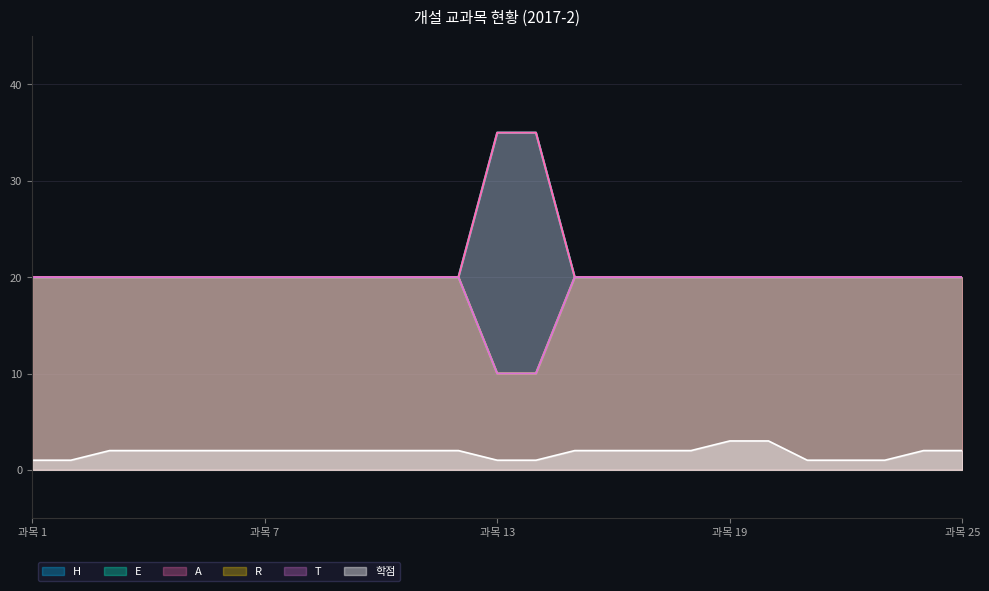

Does the chart display data point markers on the line(s)?

No